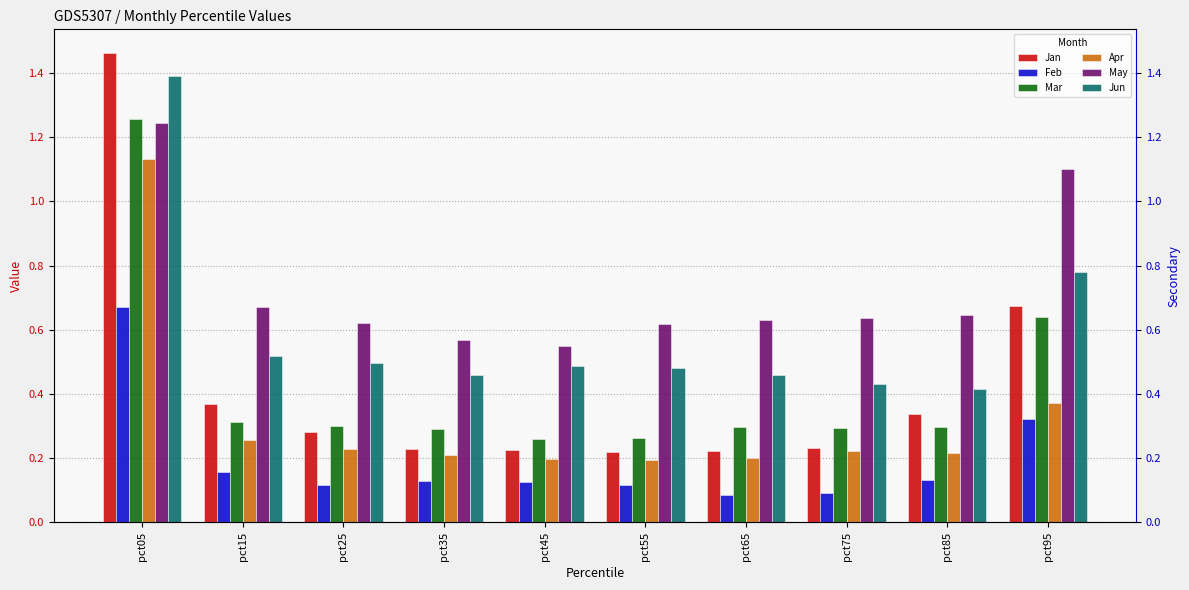

Is the value of May at pct35 greater than the value of Jan at pct45?

Yes